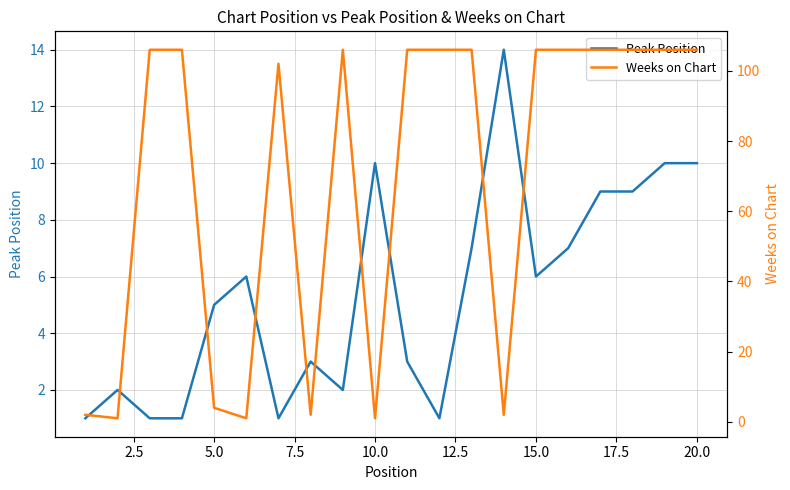

In Peak Position, how many points are lower than both neighbors (excluding endpoints)?

4